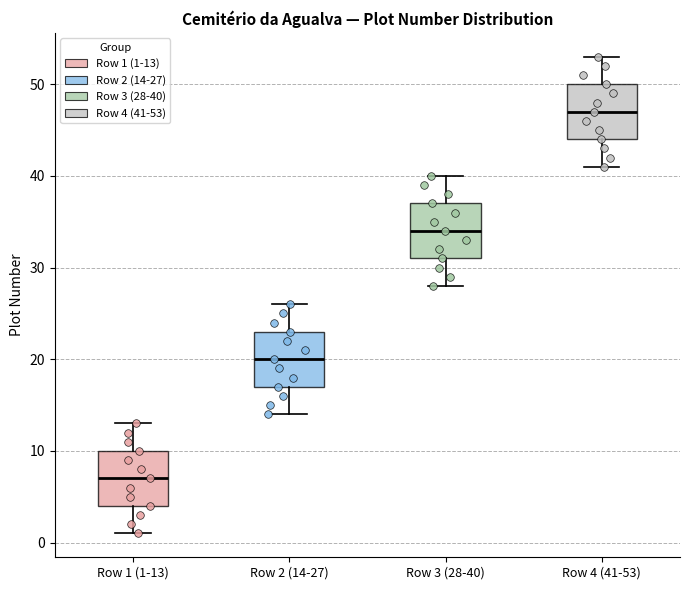

Which box's median line is the lowest?

Row 1 (1-13)